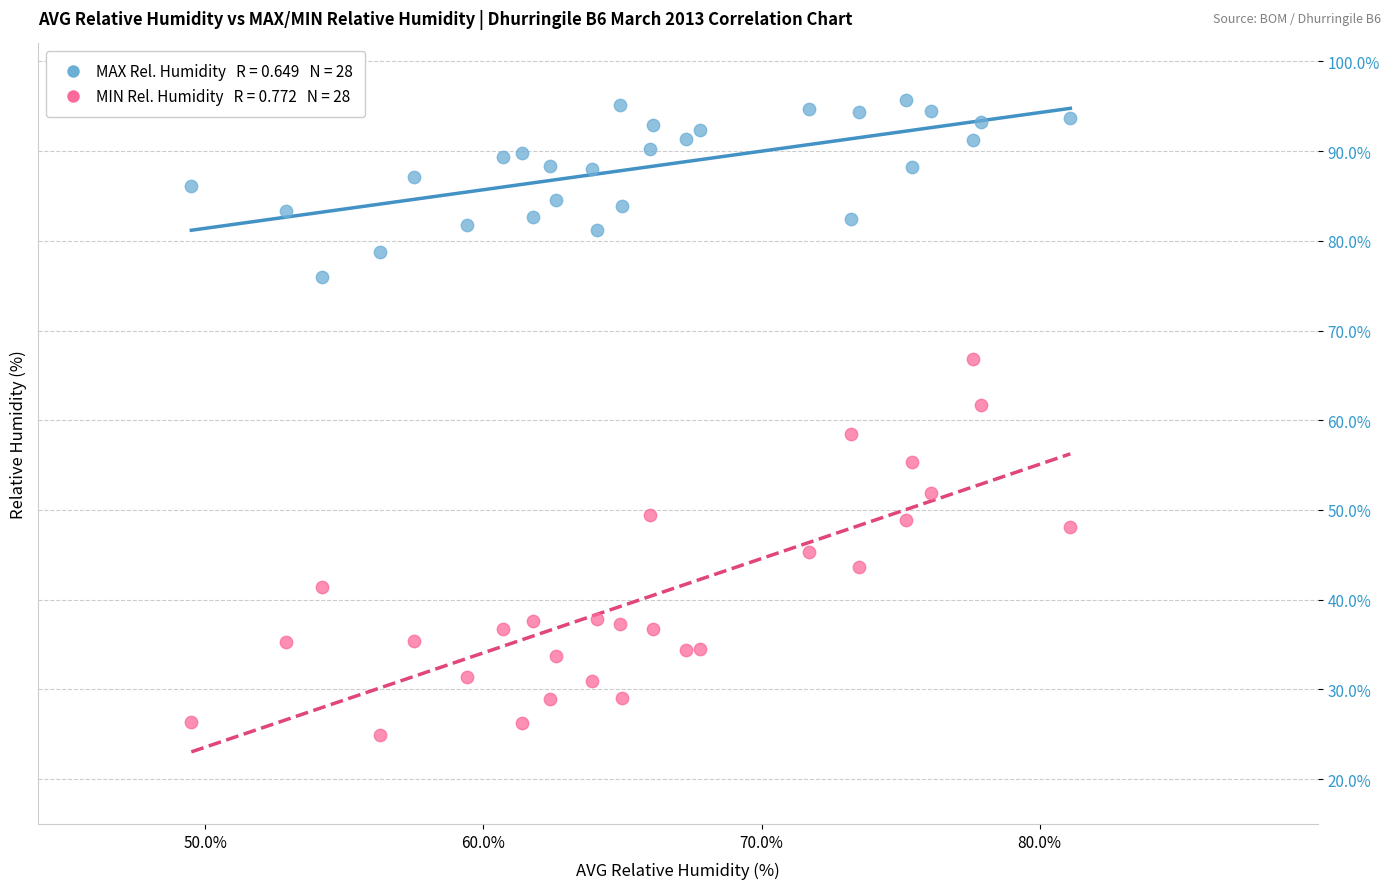

Across all data points, what is the range of X values (max minus min)?

31.6